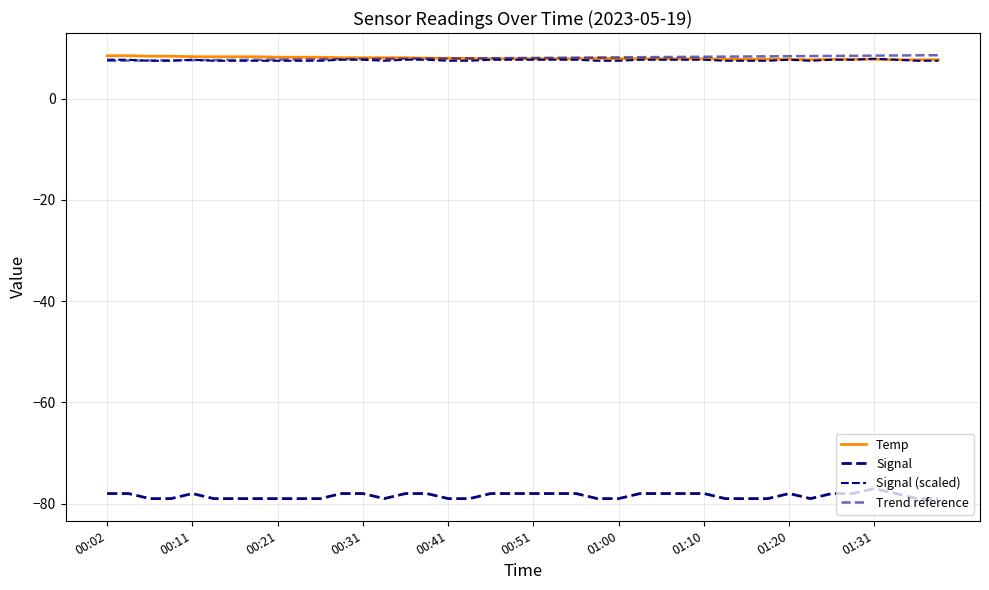

How many interior local peaks does the Temp series have?

1